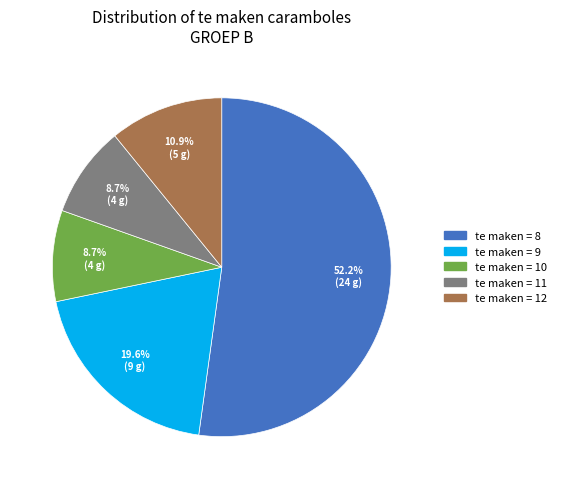

Is there any slice that represents more than half of the pie?

Yes